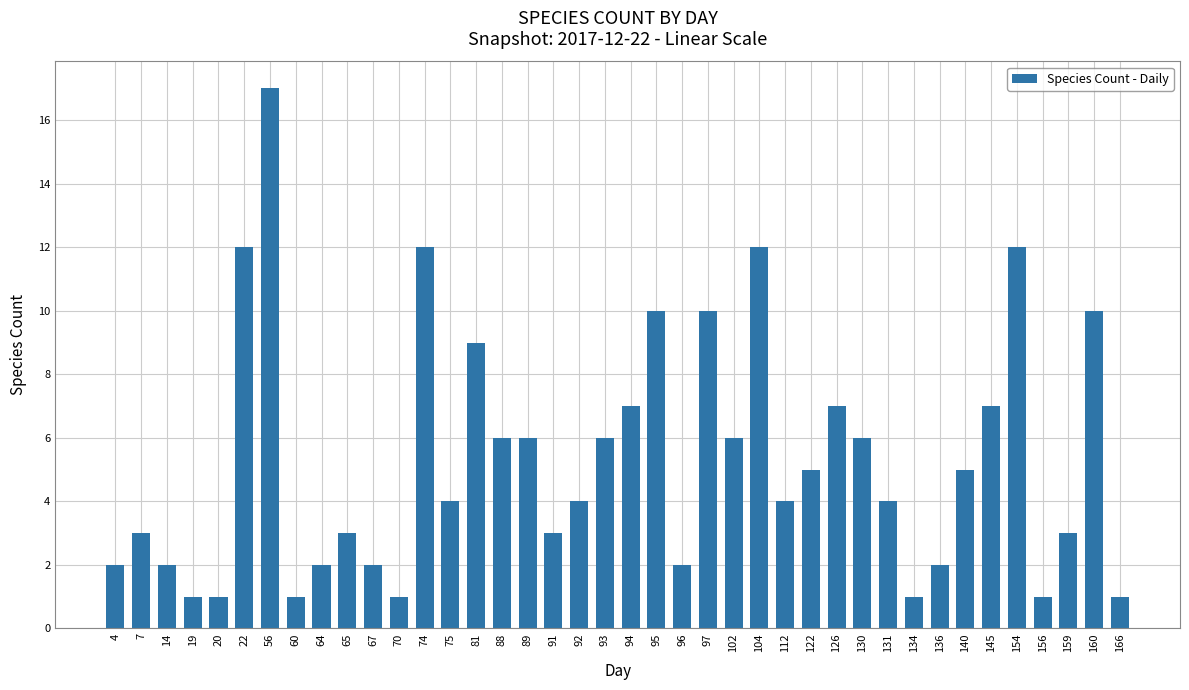

What is the sum of the values at 166 and 56?

18